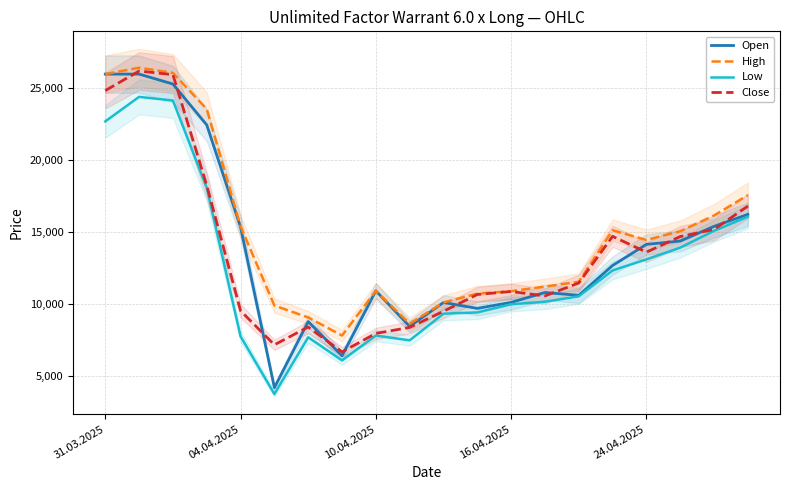

What is the value of the Open point at the 6th from the left?

4160